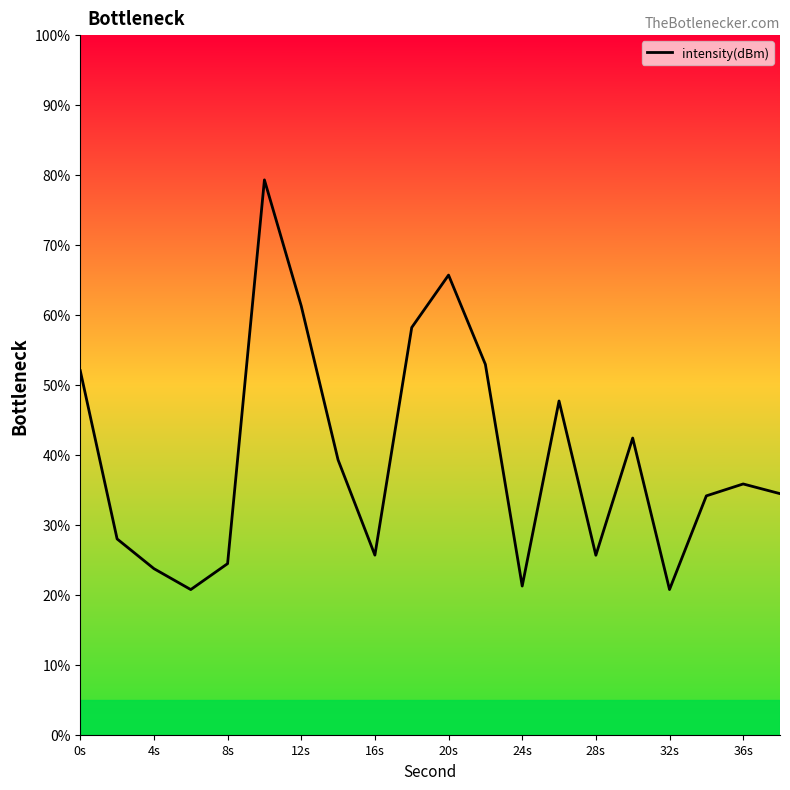

What is the smallest value displayed?

20.7